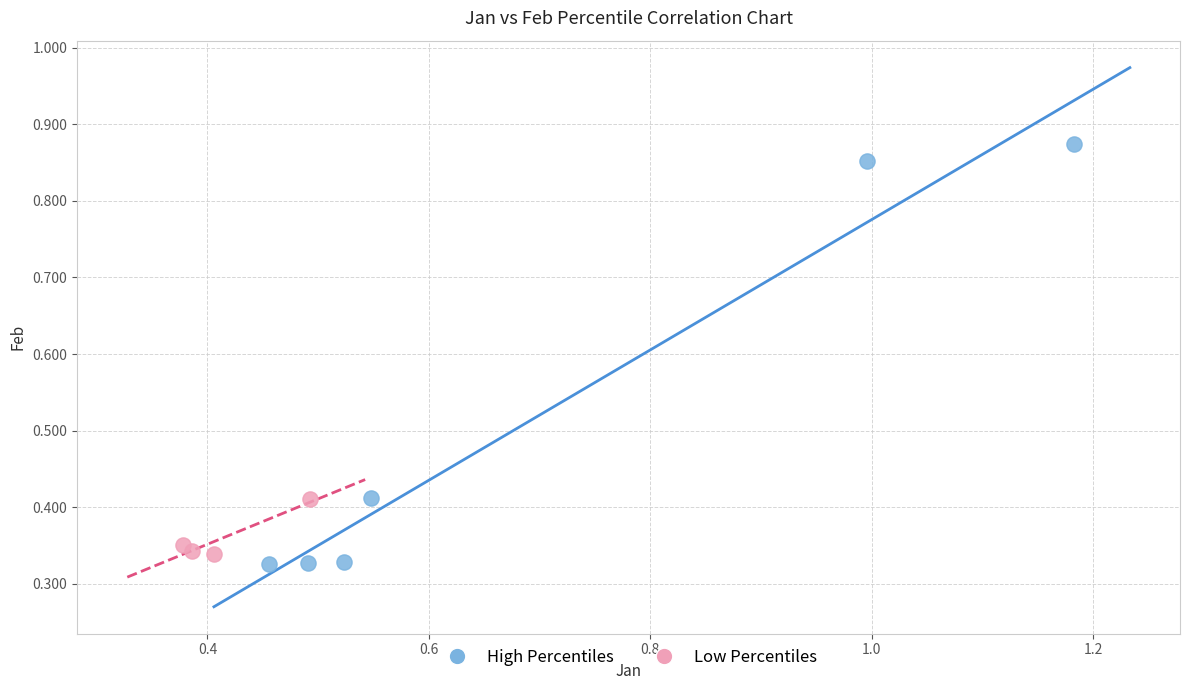

Which series reaches the maximum Y coordinate?

High Percentiles